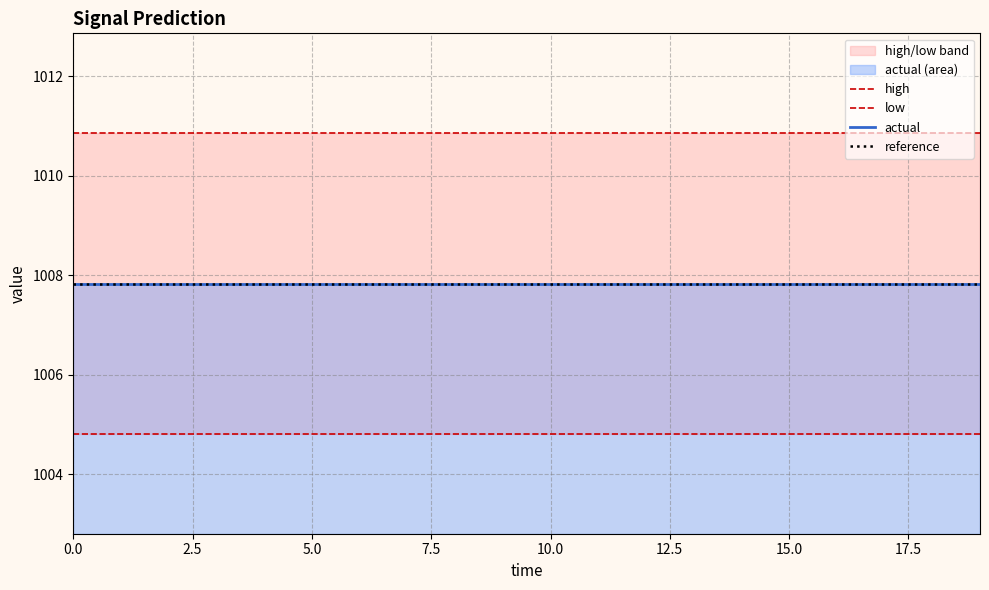

True or false: actual has a value of 236.1 at 11.

False